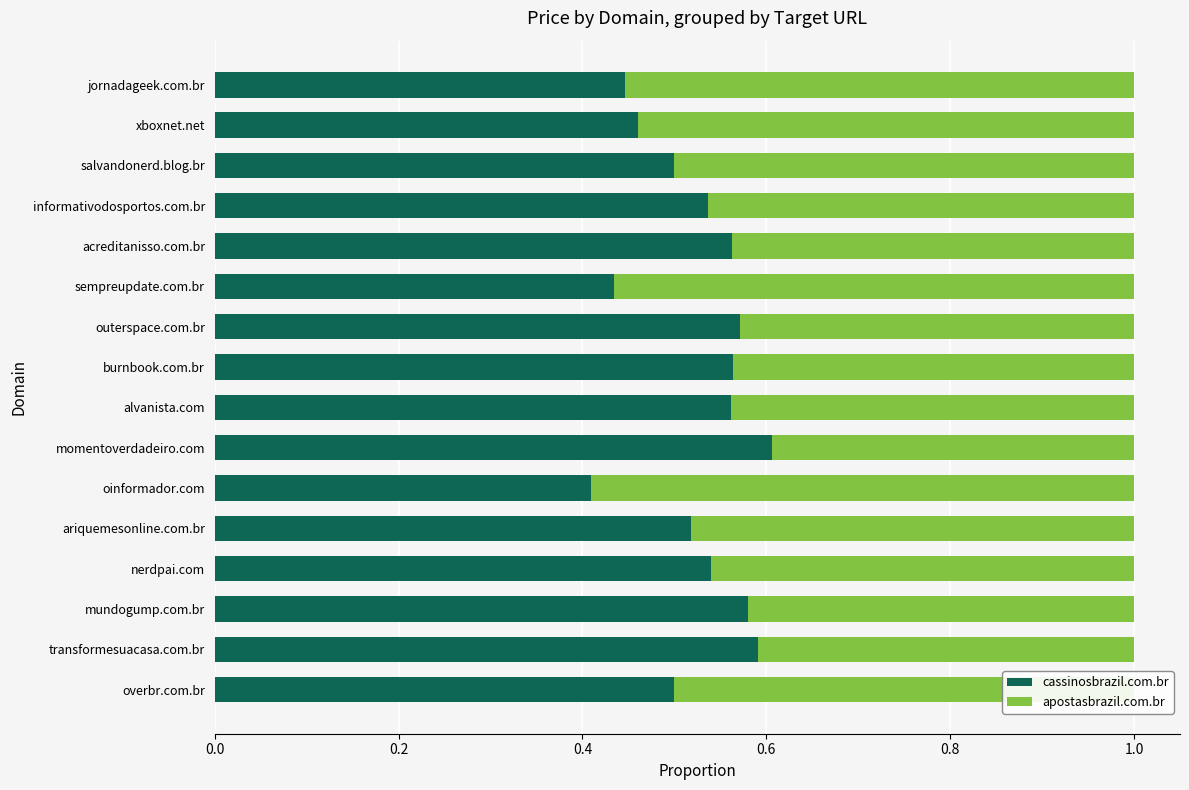

What is the sum of all cassinosbrazil.com.br values?

8.4